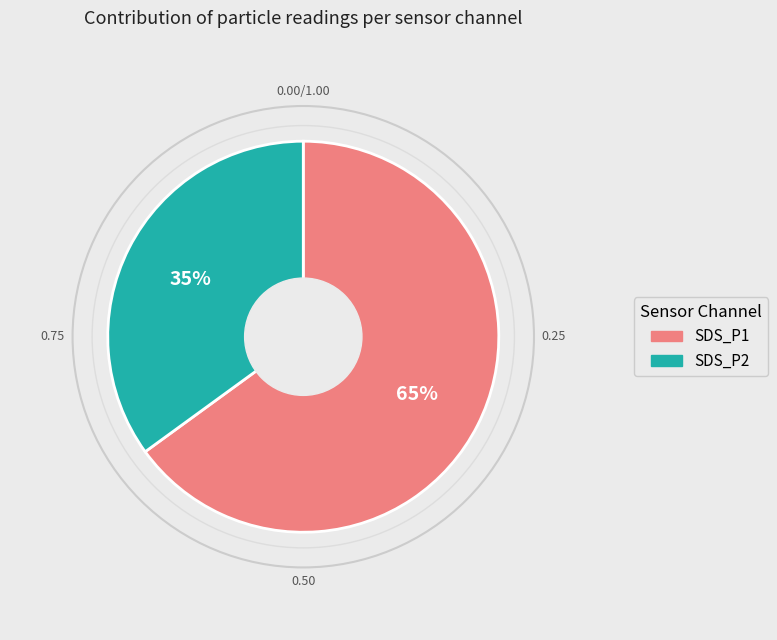

The SDS_P1 slice represents 65% of the pie. True or false?

True